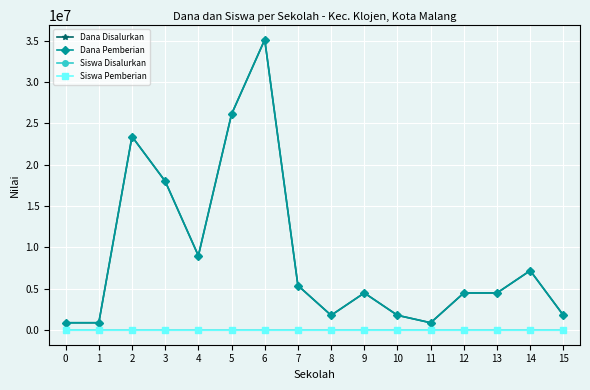

True or false: Siswa Disalurkan has a value of 6 at 7.

True